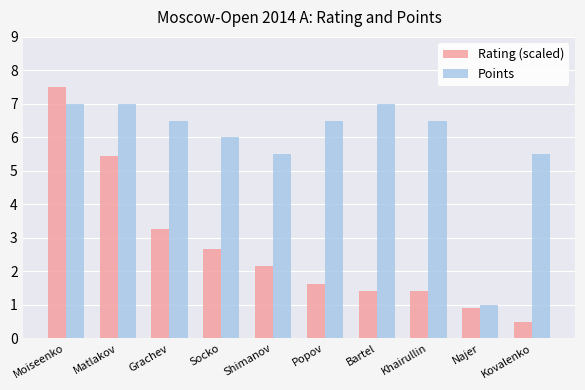

List the series in order of their overall mean, lowest first.

Rating (scaled), Points